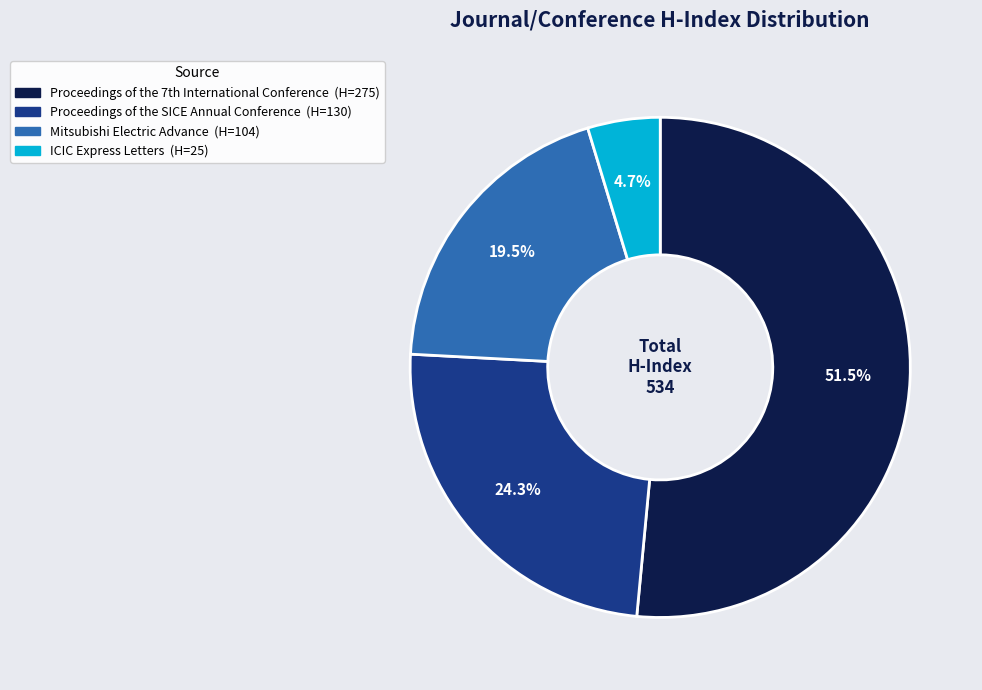

What is the majority slice?

Proceedings of the 7th International Conference